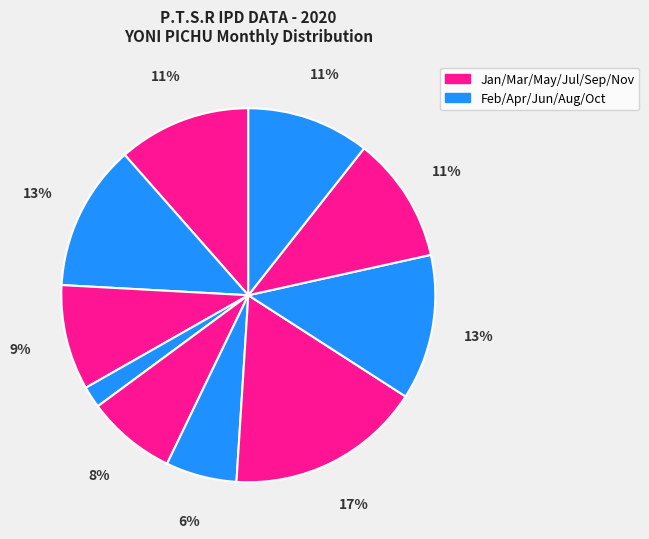

Count the number of slices in the pie.

10